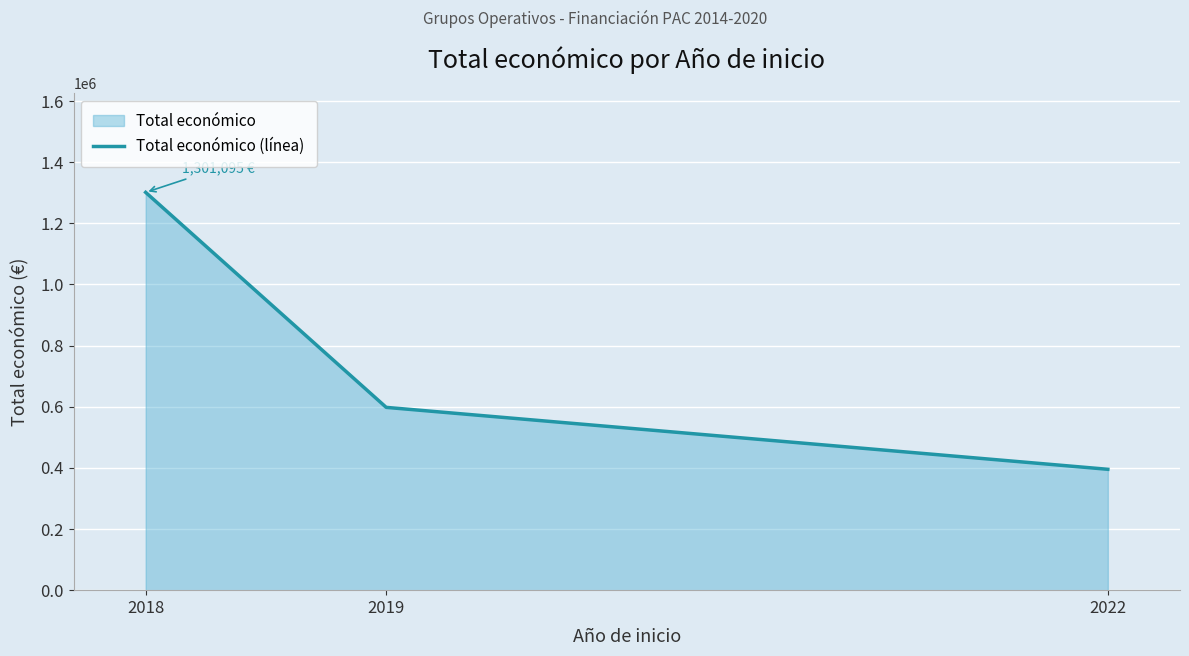

What is the average value?

764777